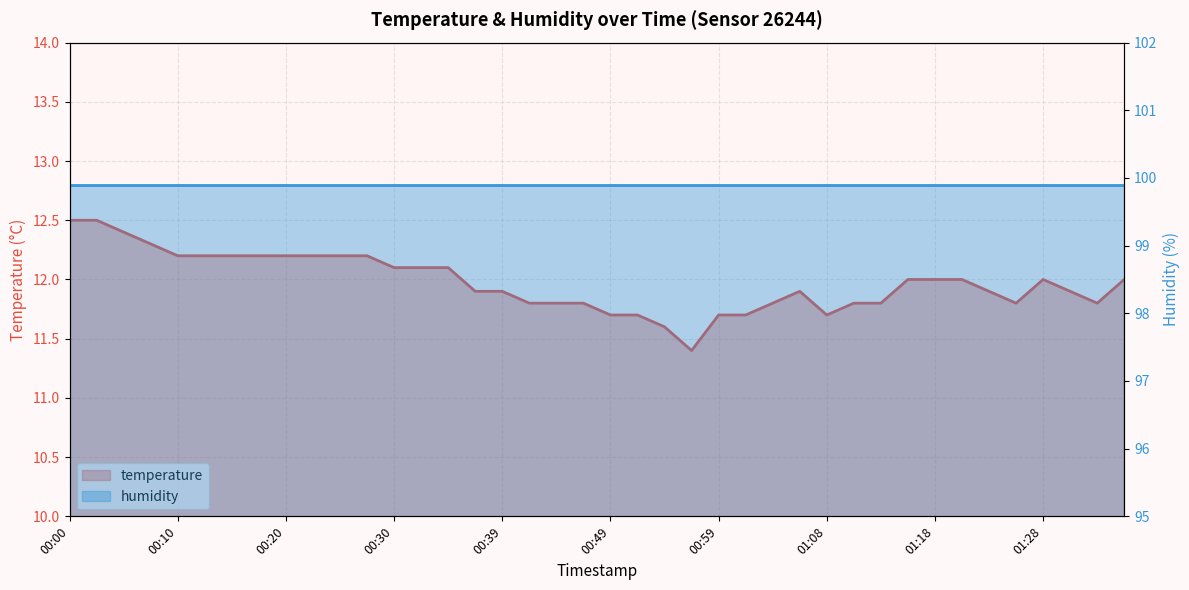

Reading left to right, list all the values displayed in this chart.

12.5	12.5	12.4	12.3	12.2	12.2	12.2	12.2	12.2	12.2	12.2	12.2	12.1	12.1	12.1	11.9	11.9	11.8	11.8	11.8	11.7	11.7	11.6	11.4	11.7	11.7	11.8	11.9	11.7	11.8	11.8	12.0	12.0	12.0	11.9	11.8	12.0	11.9	11.8	12.0